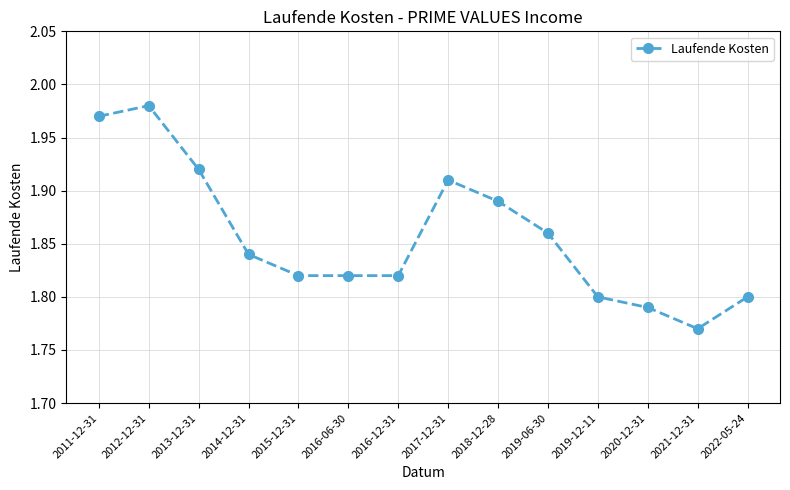

What is the sum of the values at 2019-06-30 and 2011-12-31?

3.8